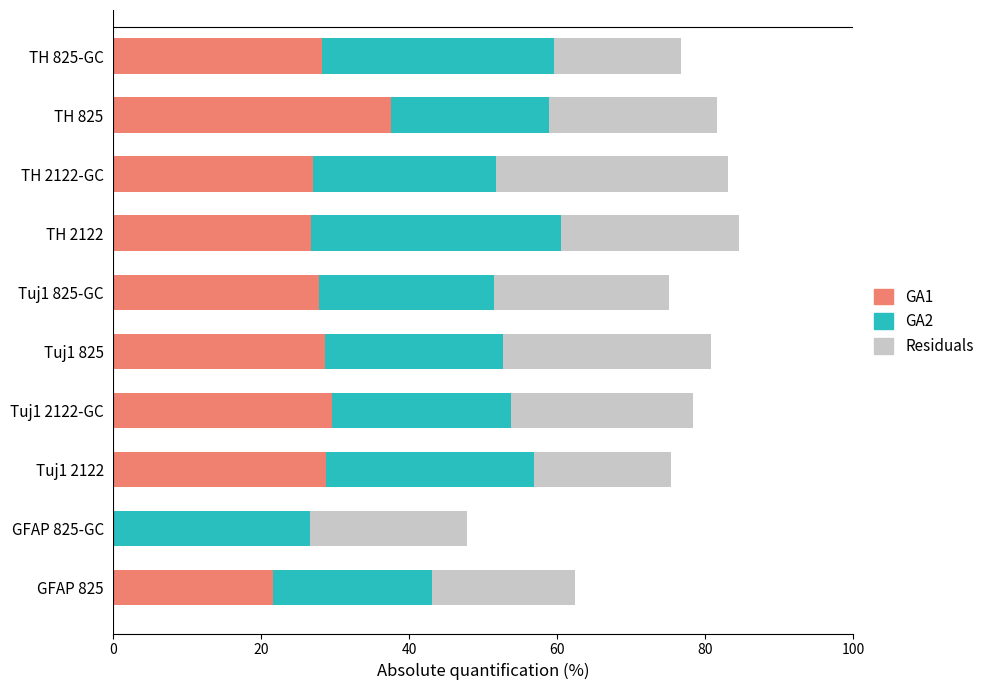

The GA1 series shows 9.7 at GFAP 825. True or false?

False